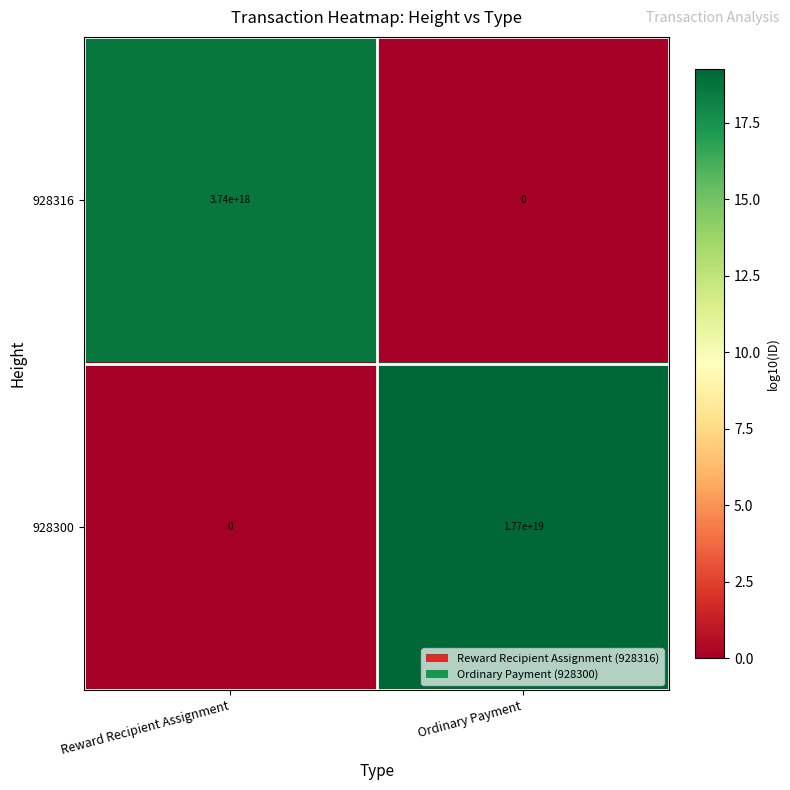

Which series has the widest spread of values?

928300